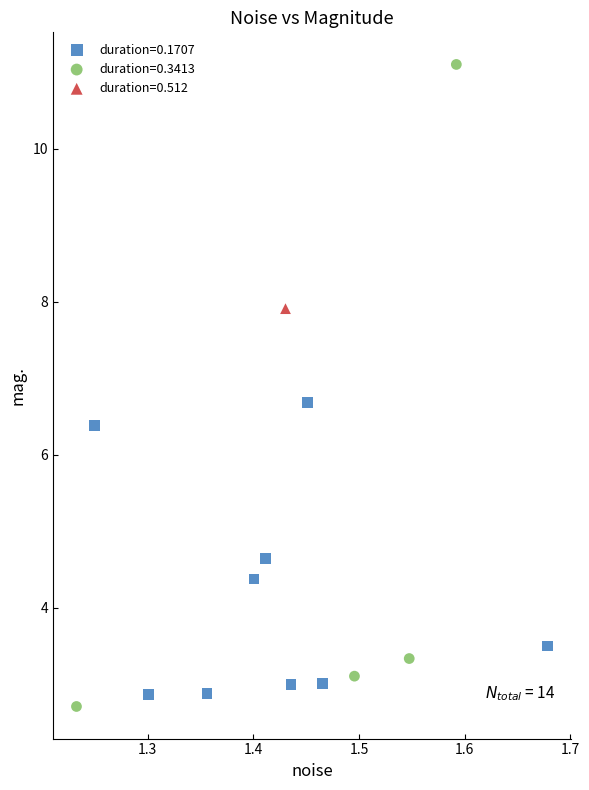

Which series contains the highest Y value?

duration=0.3413